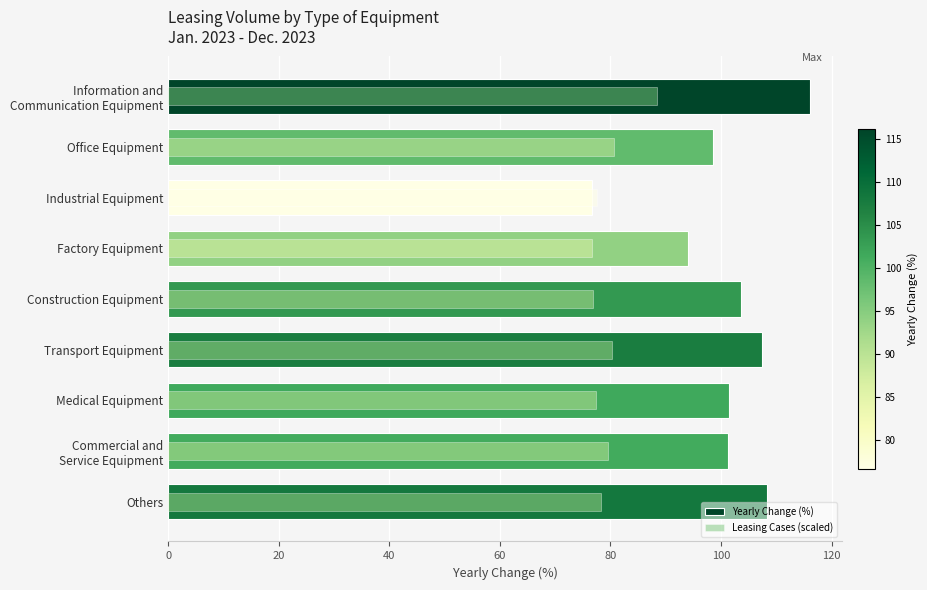

What is the difference between the second highest and second lowest values in the Leasing Cases (scaled) series?

3.8